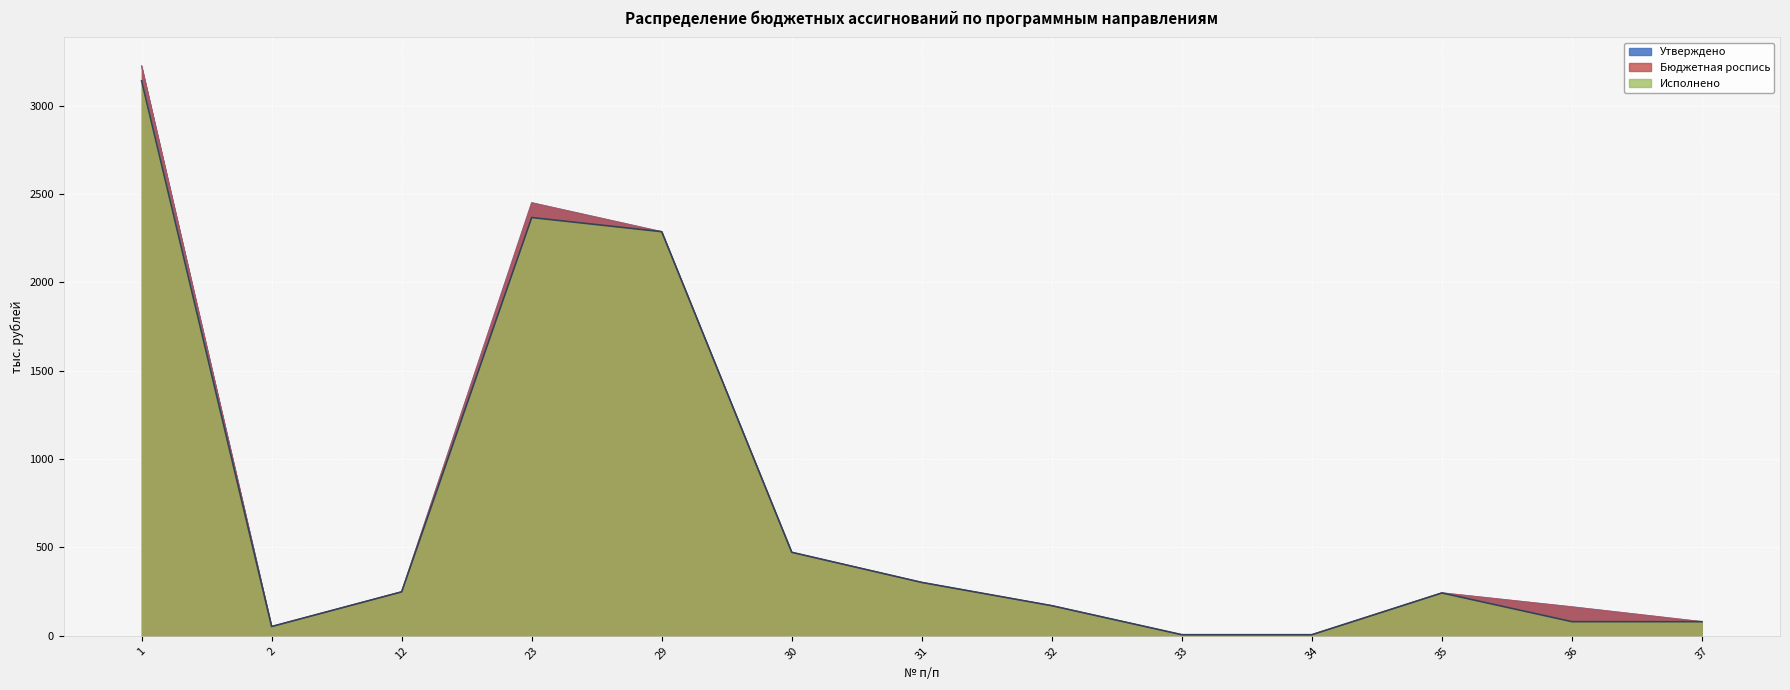

True or false: Утверждено and Бюджетная роспись intersect in this chart.

False